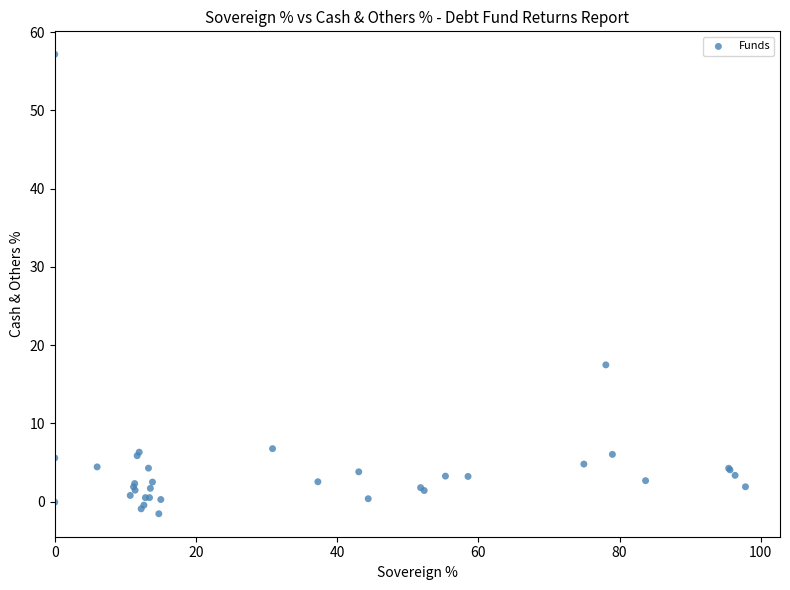

What Y value in the scatter plot is closest to 27?

17.5